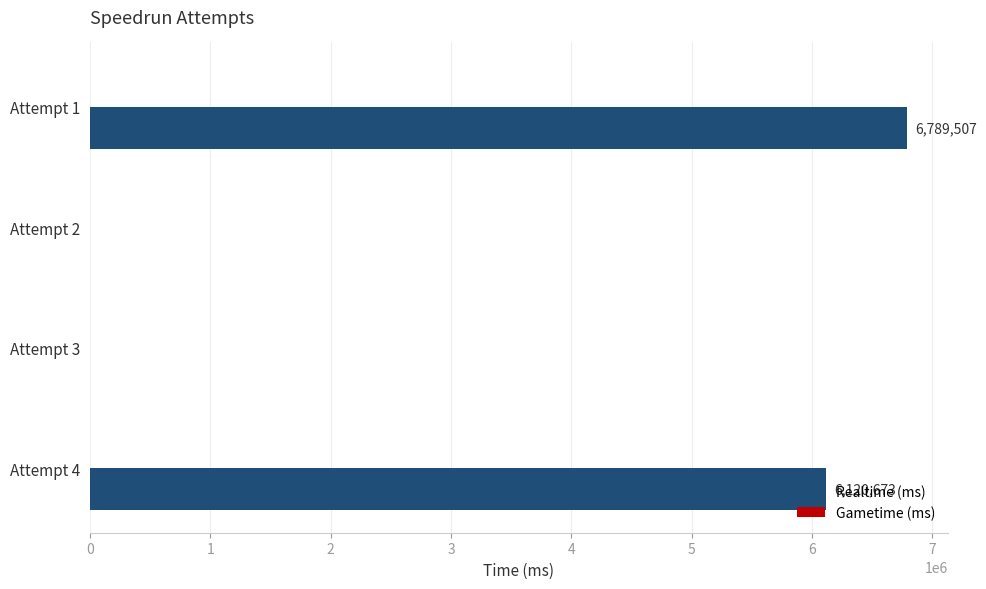

Between Attempt 3 and Attempt 1, which is larger?

Attempt 1